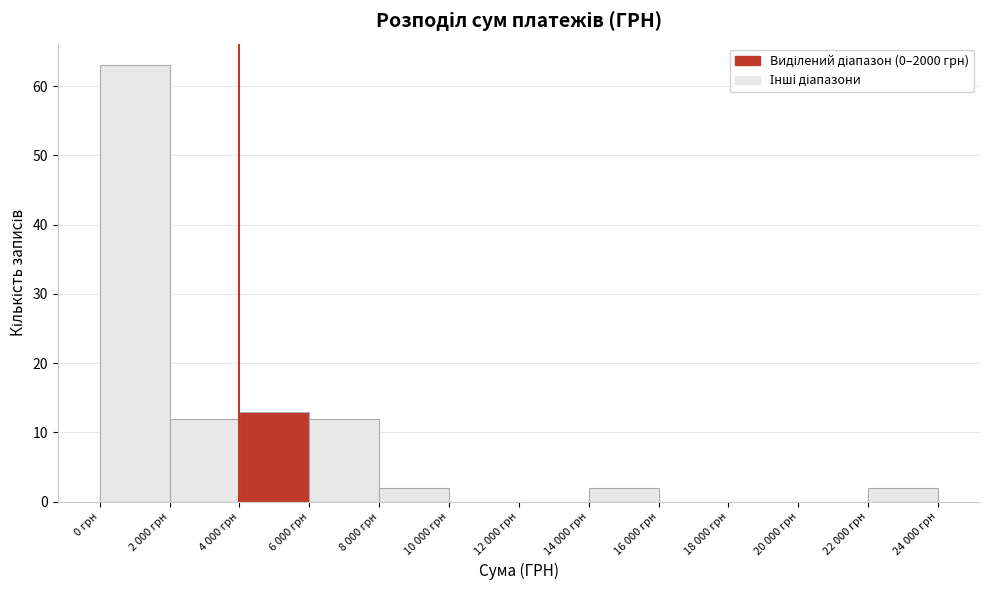

Reading right to left, transcribe all the data shown in this chart.

22 000 грн=2	20 000 грн=0	18 000 грн=0	16 000 грн=0	14 000 грн=2	12 000 грн=0	10 000 грн=0	8 000 грн=2	6 000 грн=12	4 000 грн=13	2 000 грн=12	0 грн=63